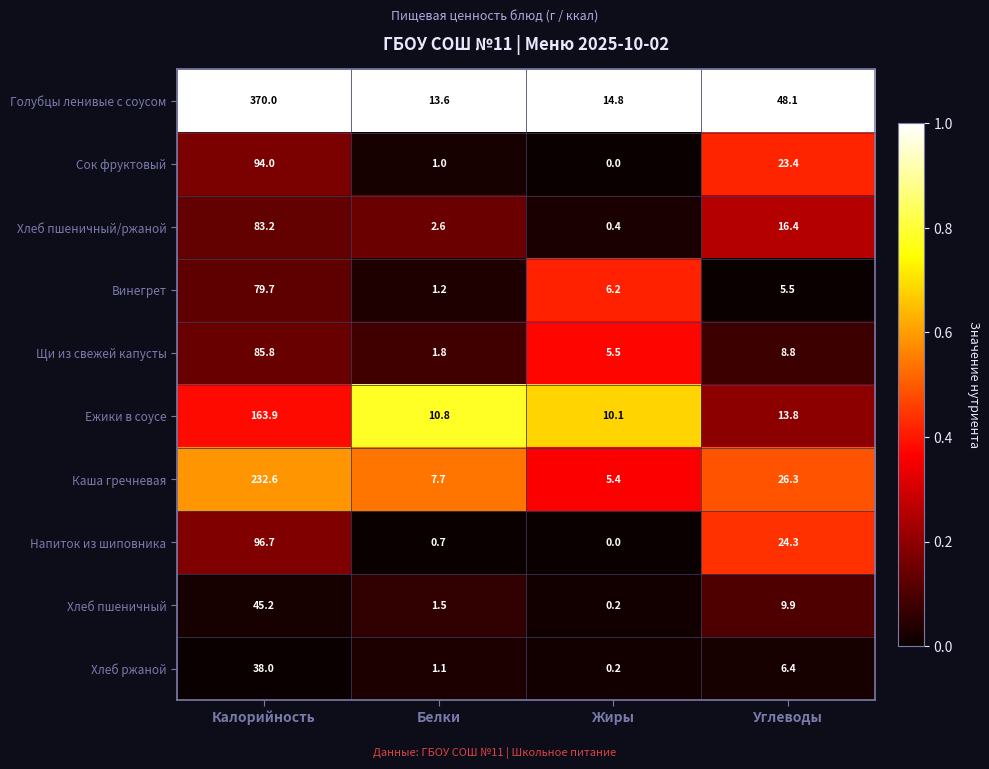

Rank the series by their maximum value, from highest to lowest.

Голубцы ленивые с соусом, Каша гречневая, Ежики в соусе, Напиток из шиповника, Сок фруктовый, Щи из свежей капусты, Хлеб пшеничный/ржаной, Винегрет, Хлеб пшеничный, Хлеб ржаной